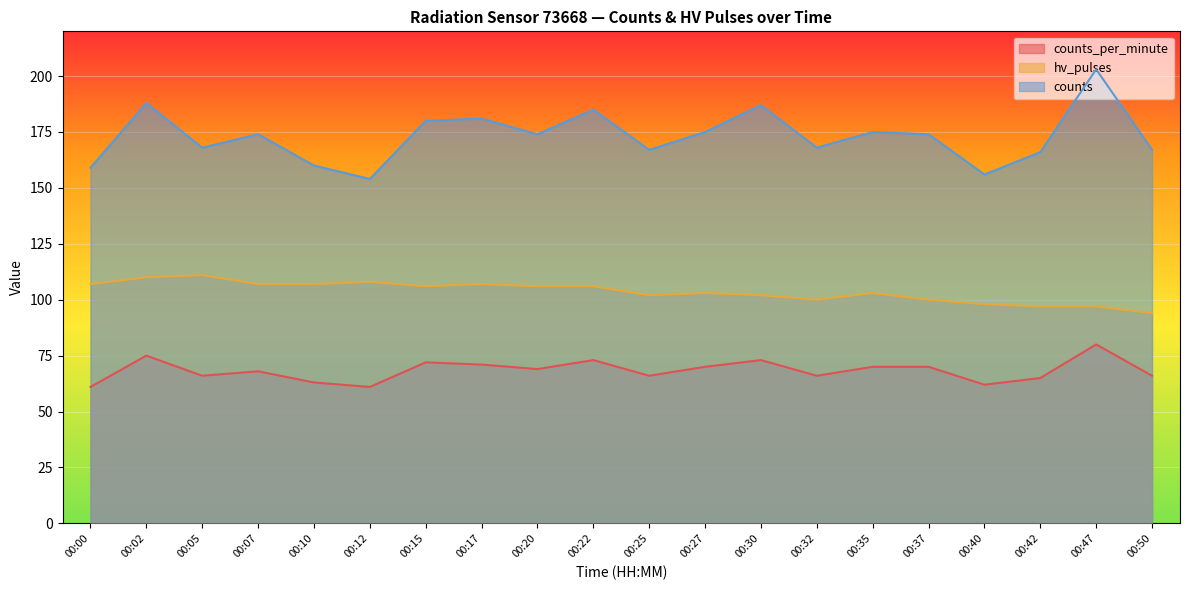

Which series has the largest total across all categories?

counts